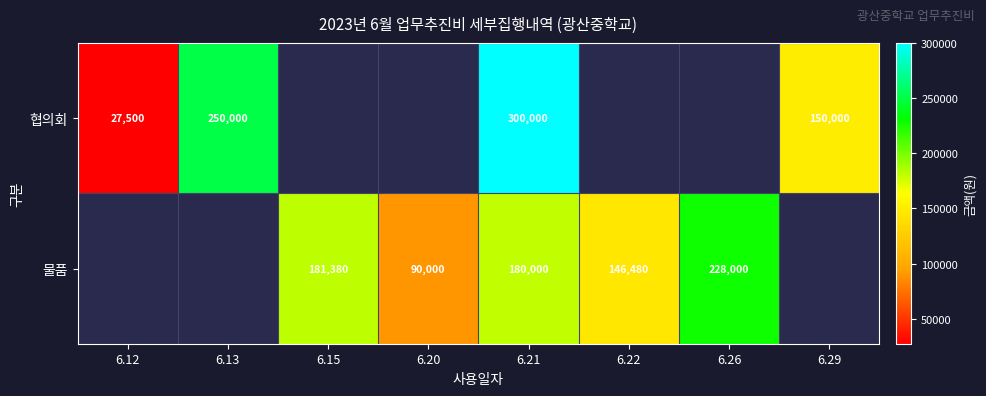

Is it true that 물품 equals 146480 at 6.22?

True